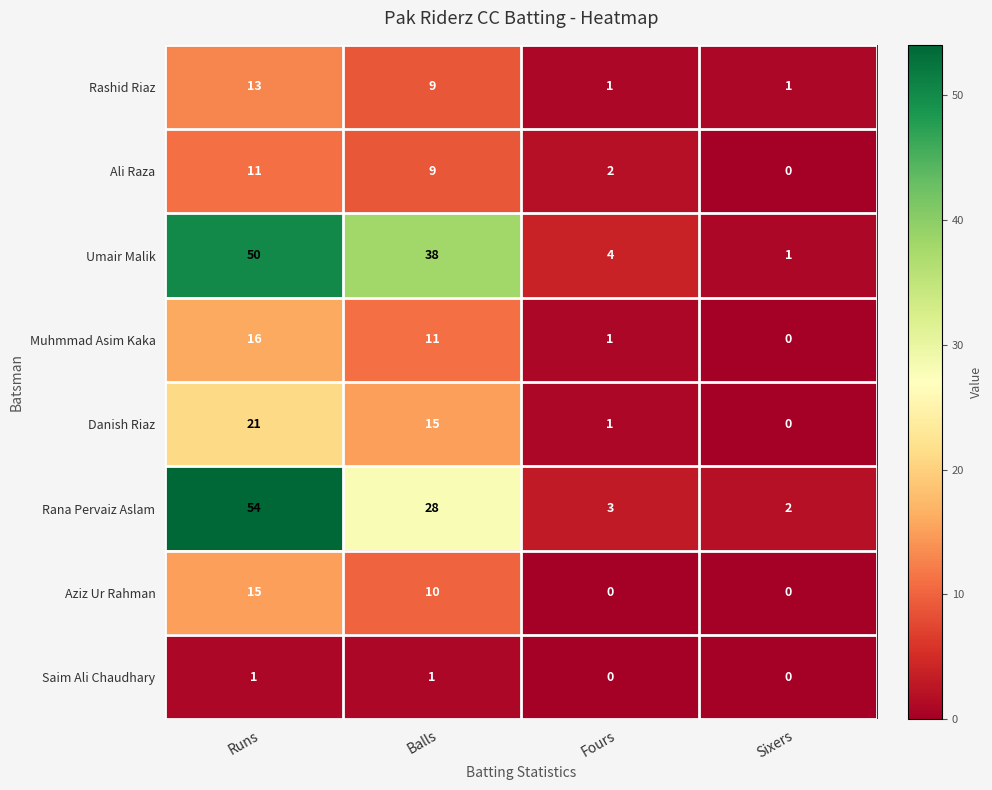

Which series has the largest total across all categories?

Umair Malik